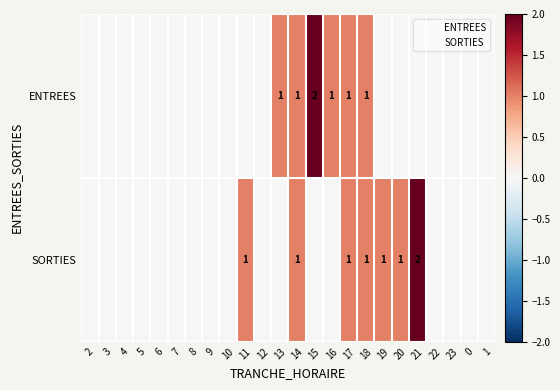

What is the spread (max minus min) of values at 11?

1